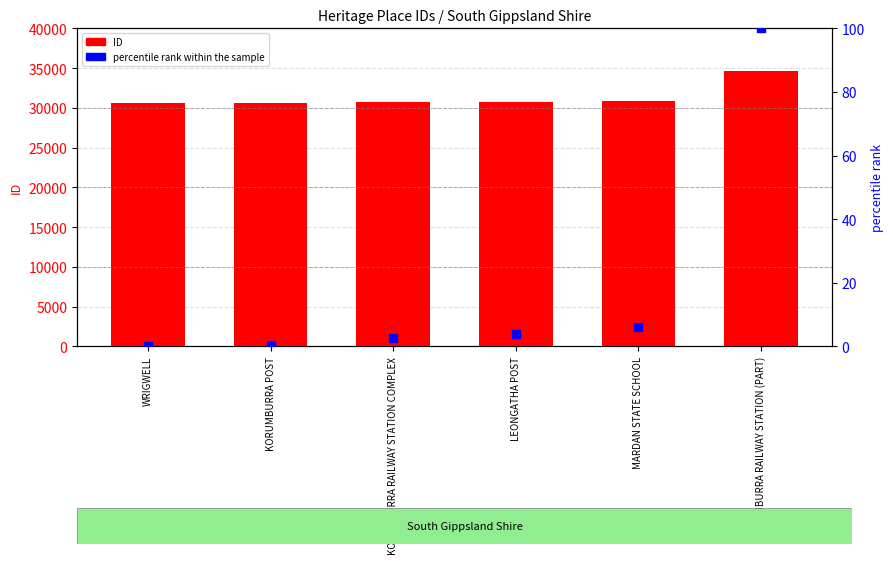

Which series contains the lowest Y value?

percentile rank within the sample